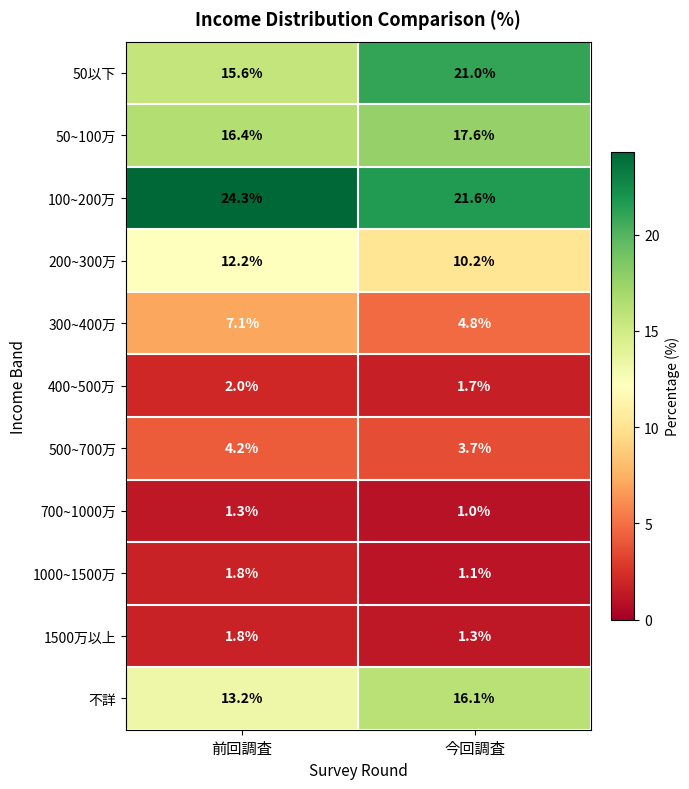

Which series has the widest spread of values?

50以下